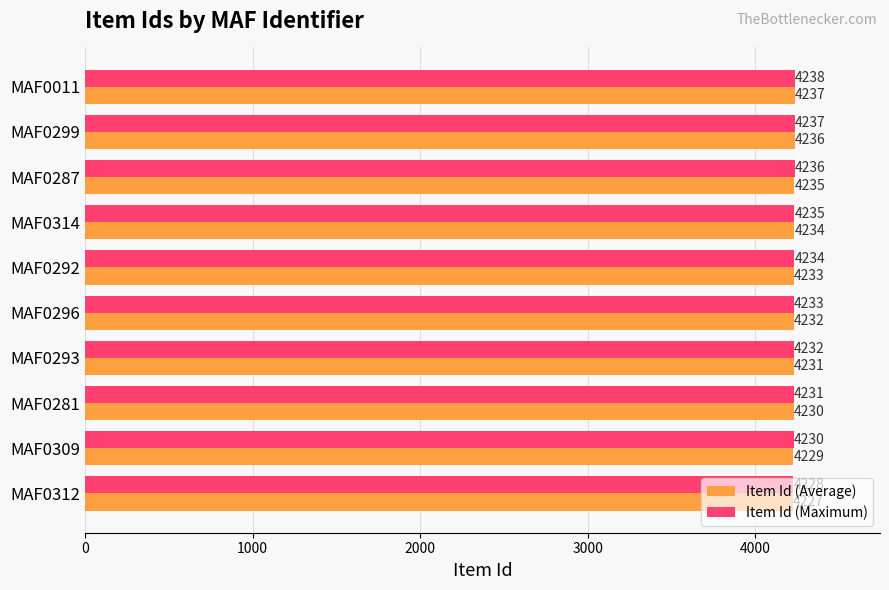

Is it true that Item Id (Average) equals 4235 at MAF0287?

True